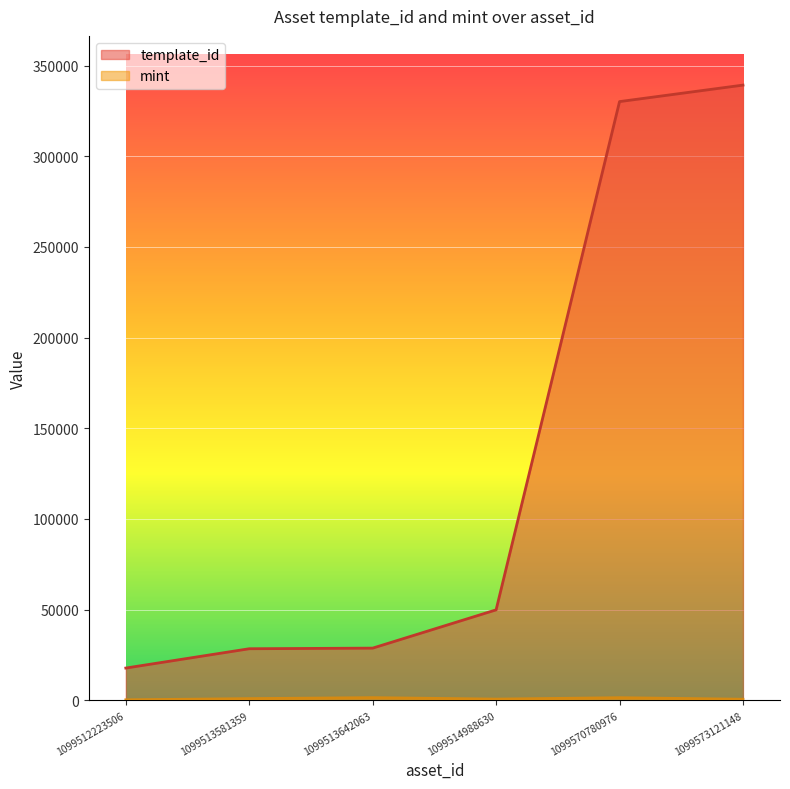

What is the difference between the highest and lowest values at 1099514988630?

49214